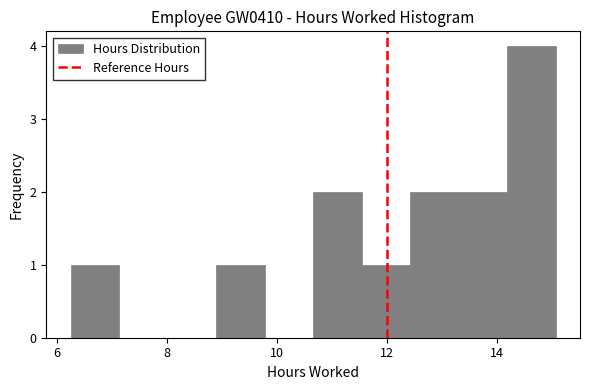

Reading left to right, list every bar in this chart as the range it spans on the x-axis followed by its height. Neither the bar edges nor the heights are printed on the chart, so give them approximately, as read against the axes.

6.2 to 7.2: 1
7.2 to 8.0: 0
8.0 to 8.8: 0
8.8 to 9.8: 1
9.8 to 10.6: 0
10.6 to 11.6: 2
11.6 to 12.4: 1
12.4 to 13.4: 2
13.4 to 14.2: 2
14.2 to 15.0: 4